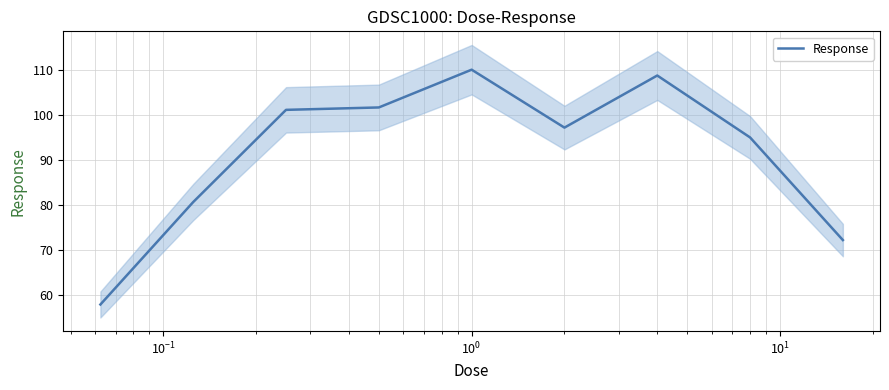

What is the minimum value for Response?

57.9